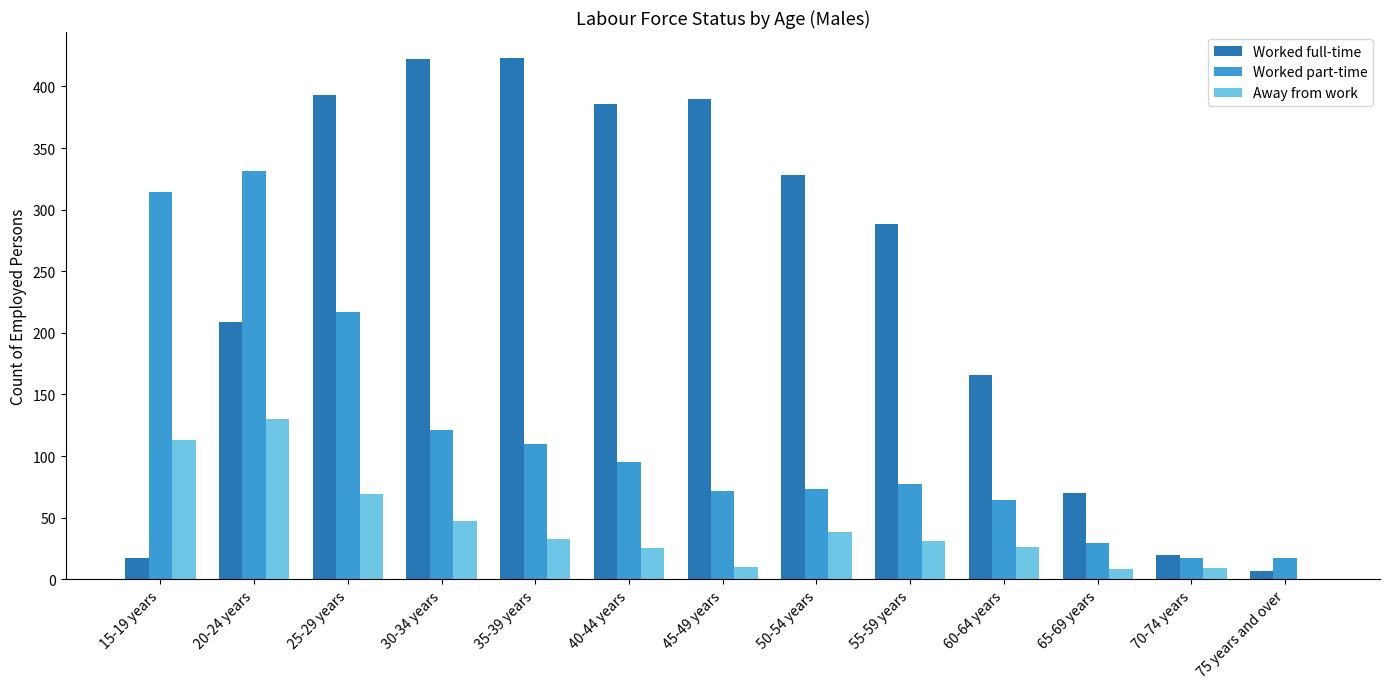

What is the sum of all Worked part-time values?

1537